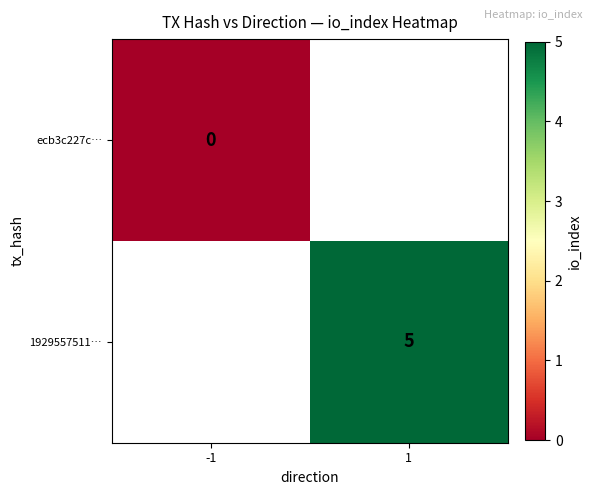

Is it true that 1929557511… equals 2 at 1?

False